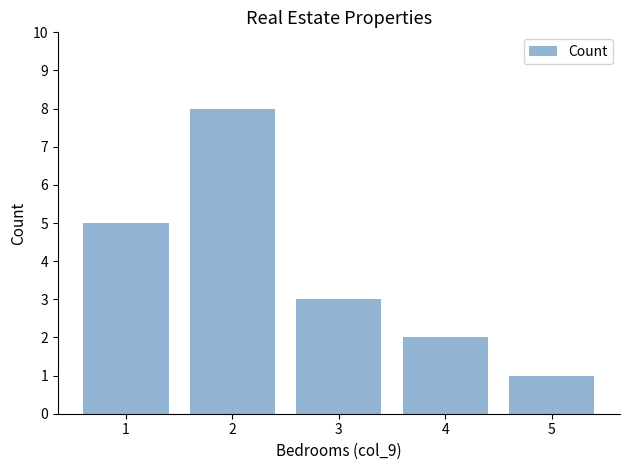

How many data points does each series have?

5